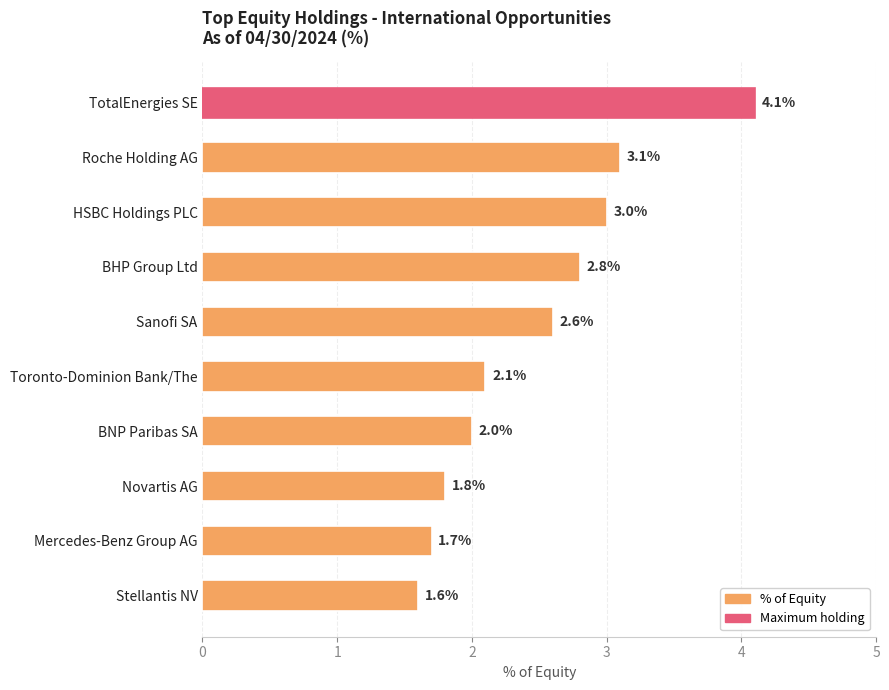

Reading top to bottom, extract all data points from this chart.

TotalEnergies SE=4.1	Roche Holding AG=3.1	HSBC Holdings PLC=3.0	BHP Group Ltd=2.8	Sanofi SA=2.6	Toronto-Dominion Bank/The=2.1	BNP Paribas SA=2.0	Novartis AG=1.8	Mercedes-Benz Group AG=1.7	Stellantis NV=1.6